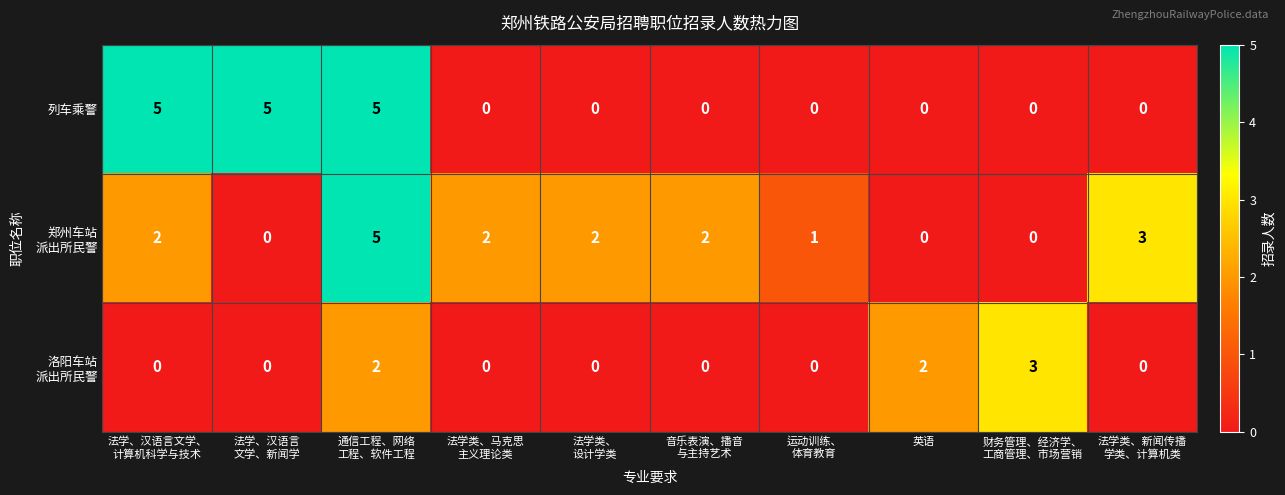

Which series changed the most between 通信工程、网络
工程、软件工程 and 法学类、
设计学类?

列车乘警